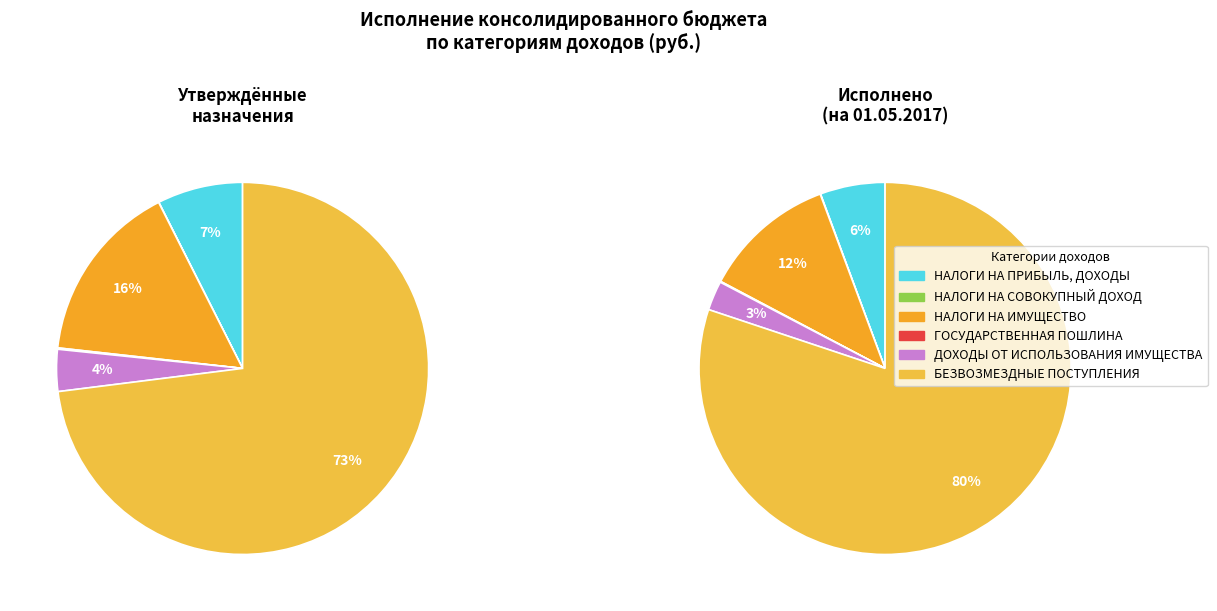

What portion of the pie excludes НАЛОГИ НА ПРИБЫЛЬ, ДОХОДЫ?

94.4%